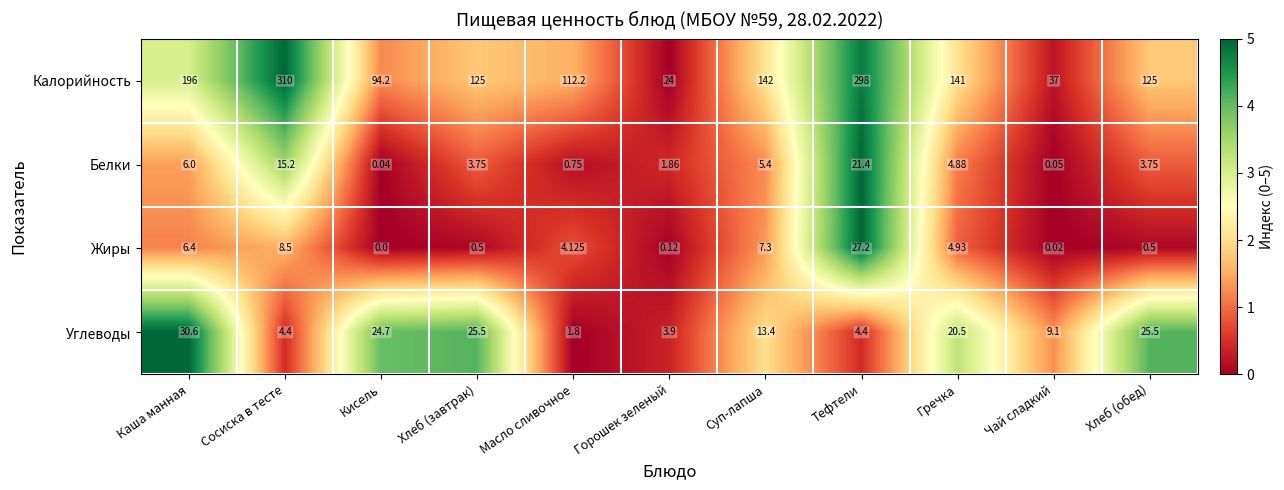

Which series has the largest total across all categories?

Калорийность